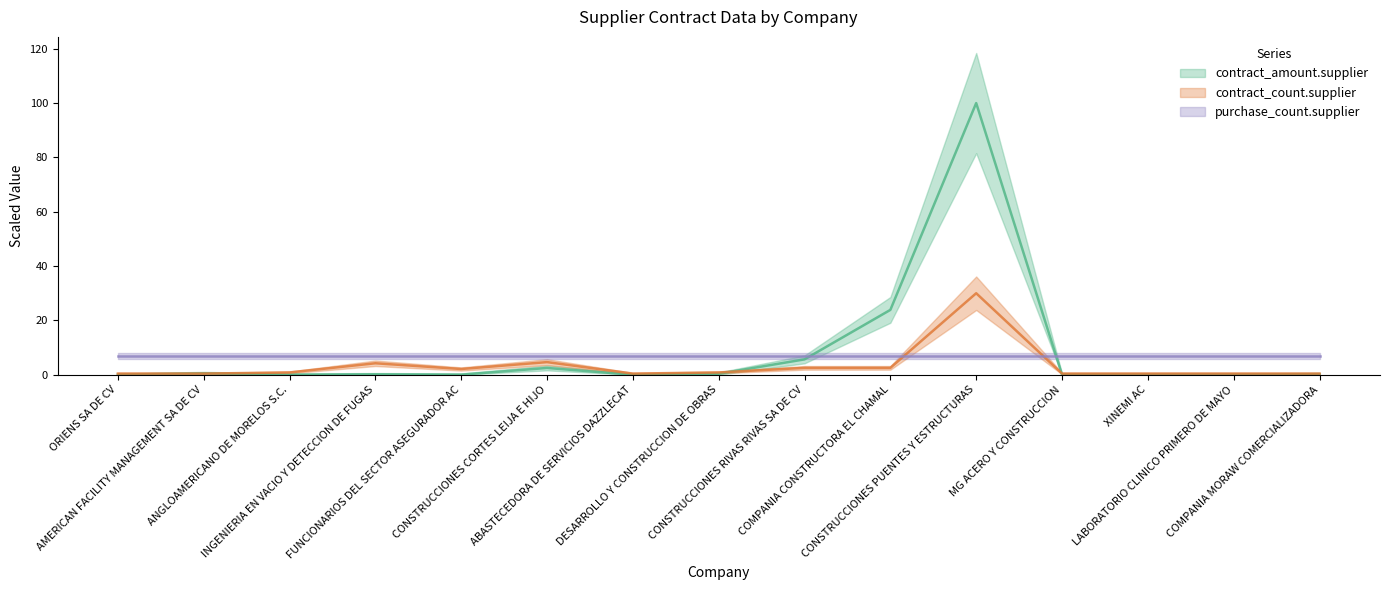

What is the average value of the contract_count.supplier series?

3.4